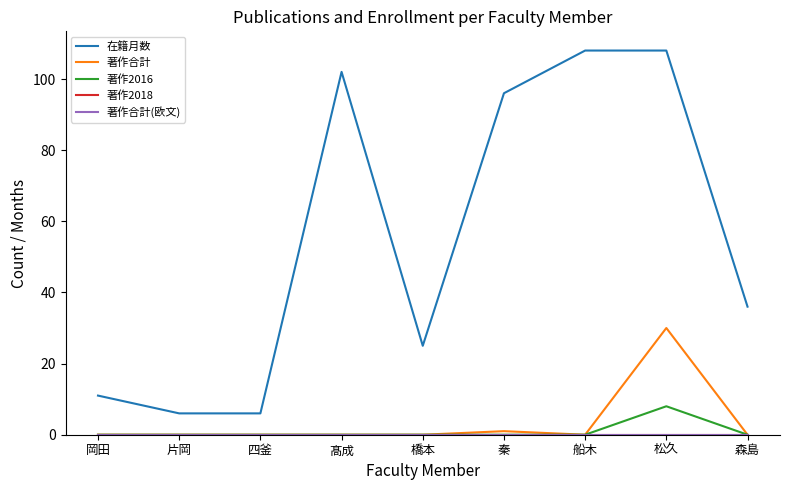

Does the chart have visible grid lines?

No